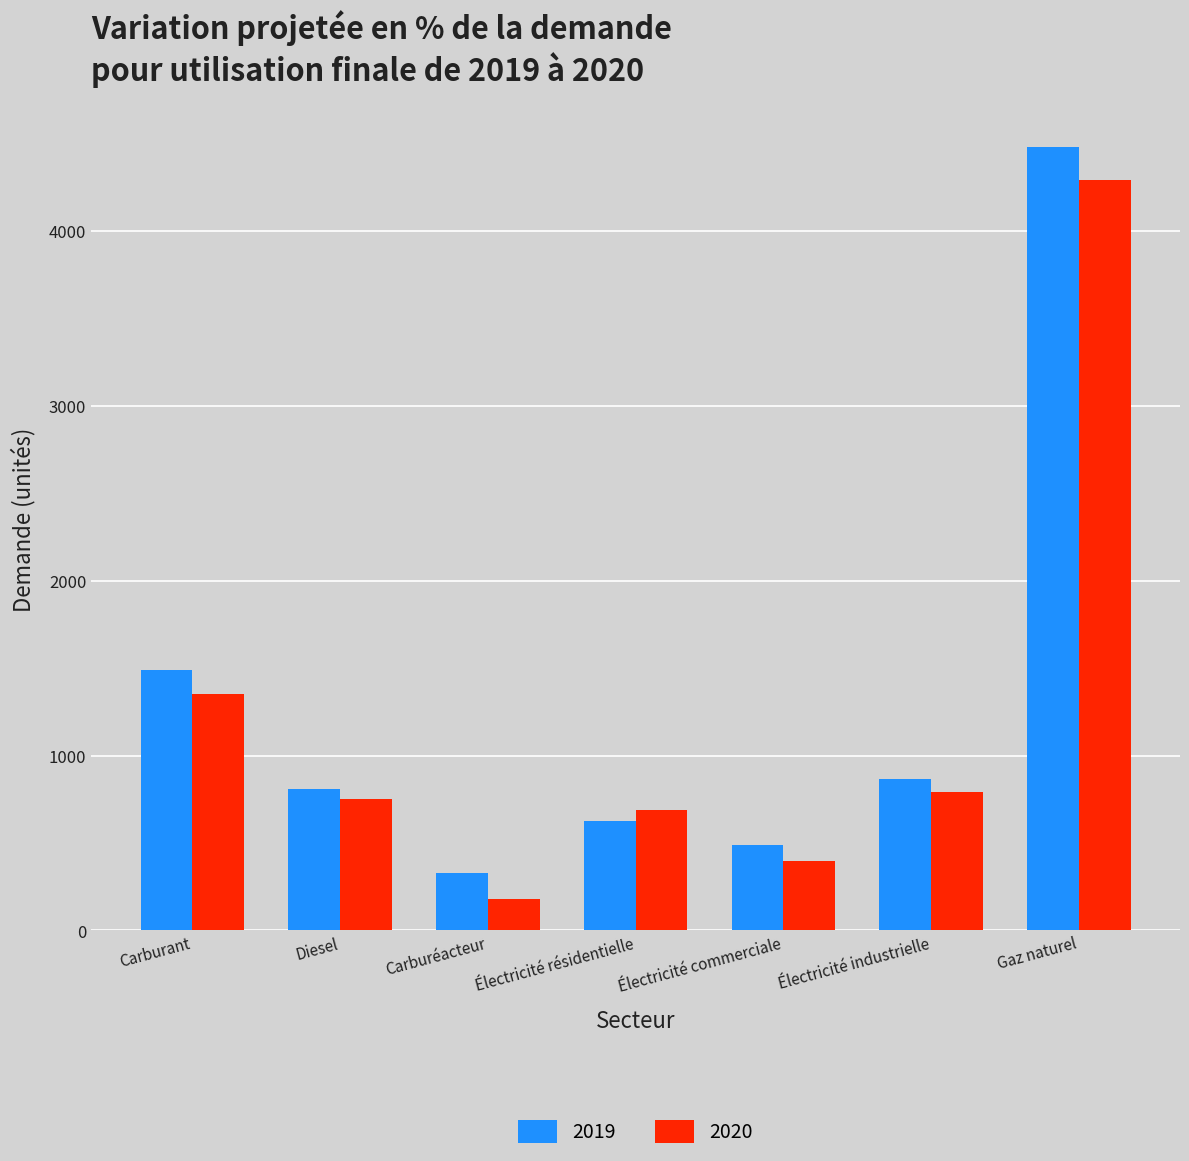

What is the average value of the 2020 series?

1207.4